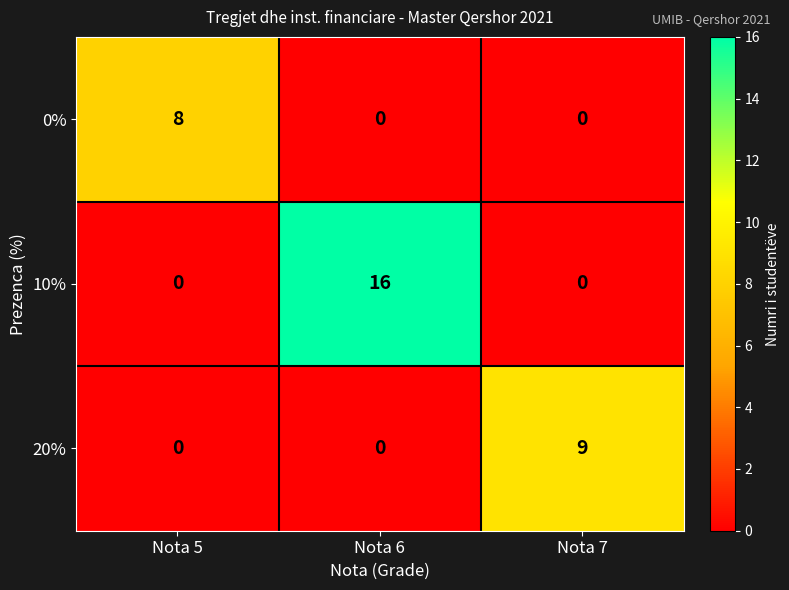

How many distinct data groups are displayed?

3